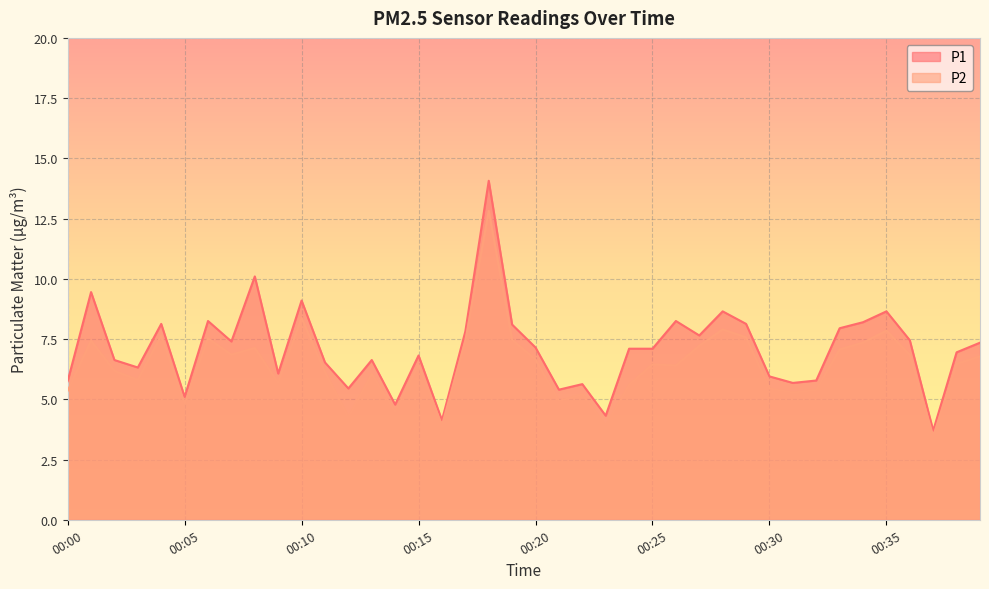

What is the difference between the second highest and second lowest values in the P2 series?

4.5